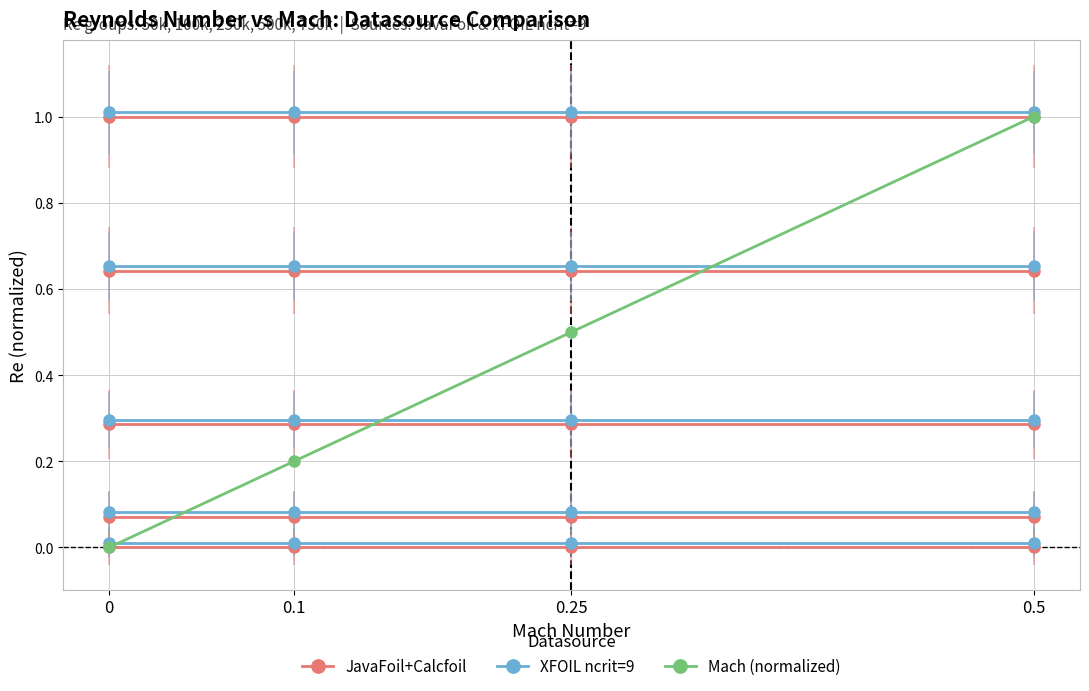

Which series has the widest spread of values?

Mach (normalized)